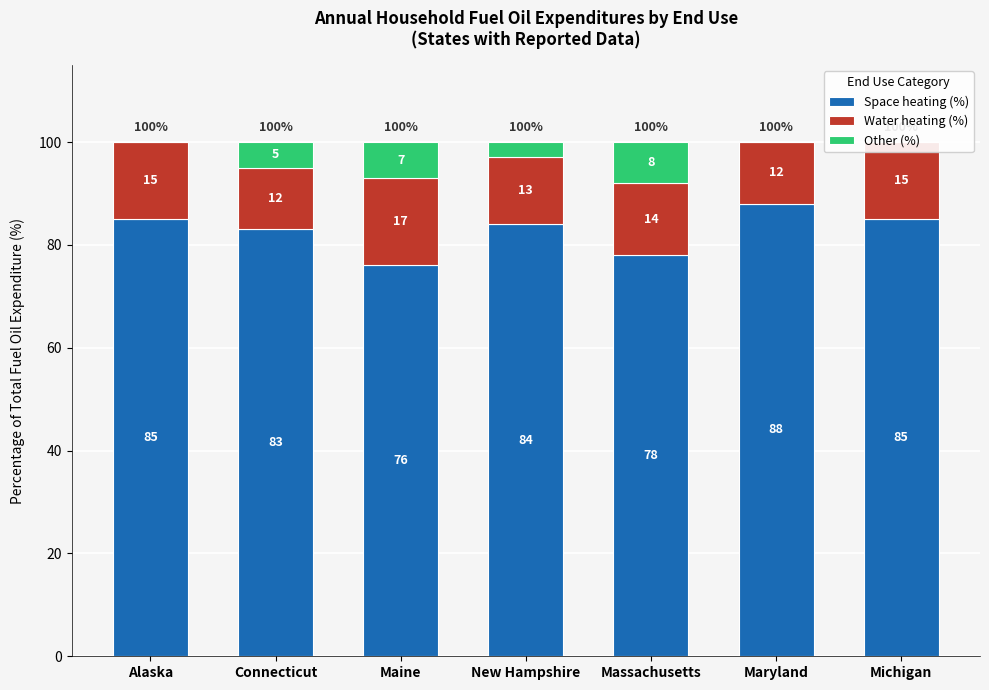

How many values in Other (%) are above zero?

4